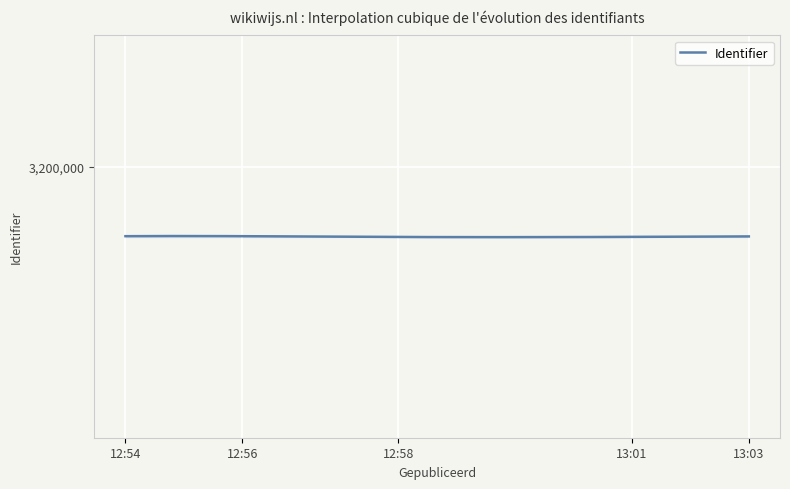

What is the label of the 1st point from the right?

2017-04-04 13:03:05